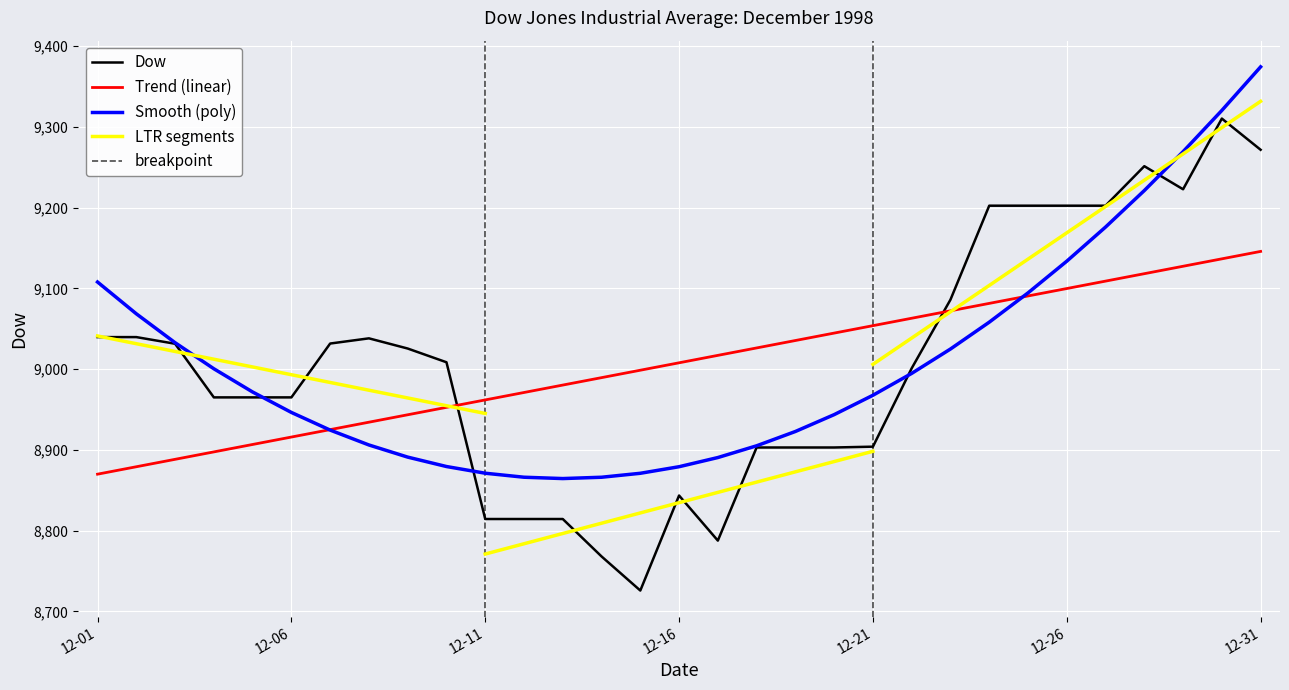

What is the sum of all values?

279240.2